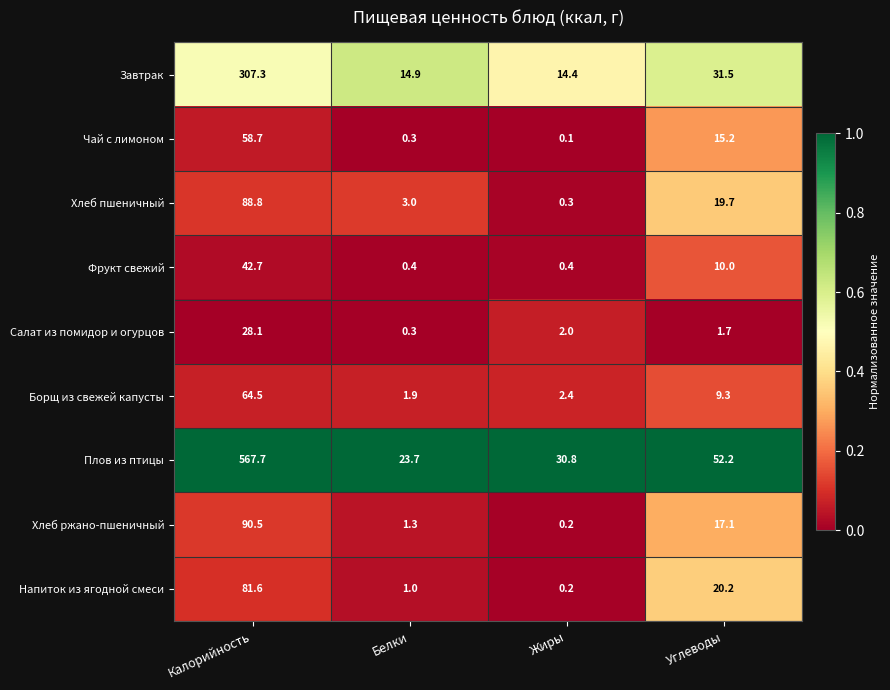

Between Калорийность and Углеводы, which series saw the biggest shift?

Плов из птицы